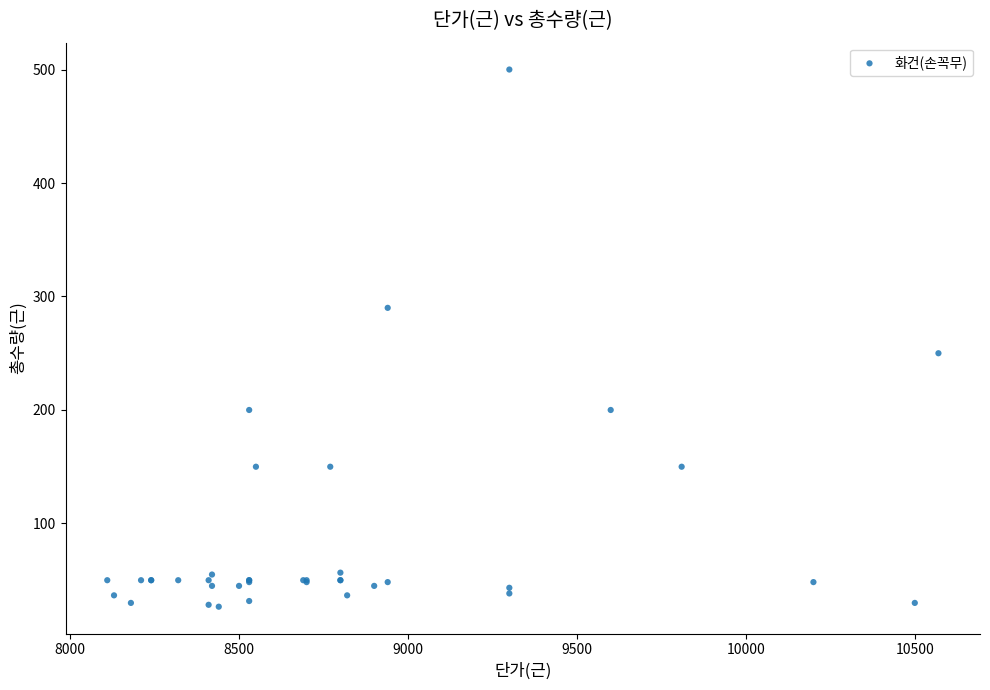

What Y value in the scatter plot is closest to 263?

250.0